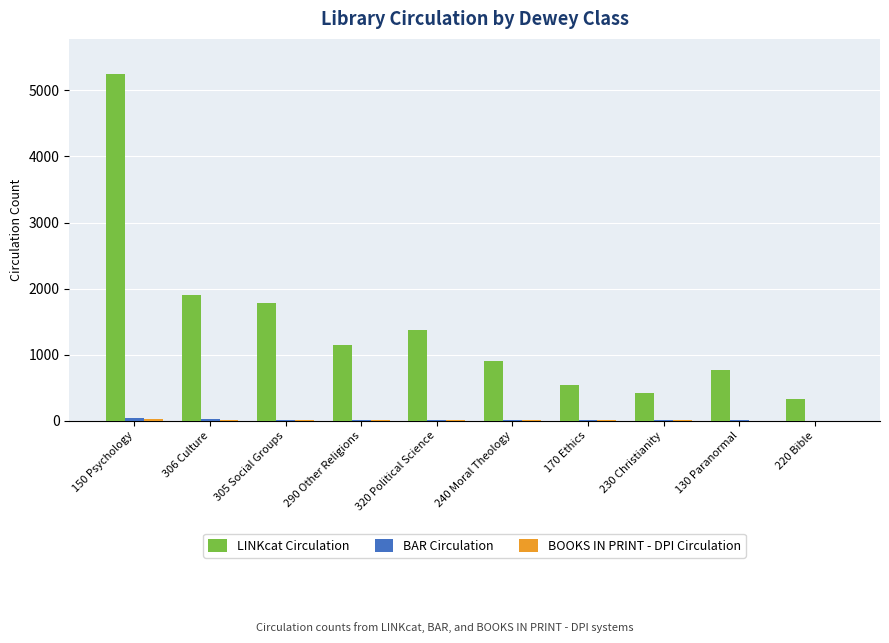

Between 306 Culture and 230 Christianity, which series saw the biggest shift?

LINKcat Circulation